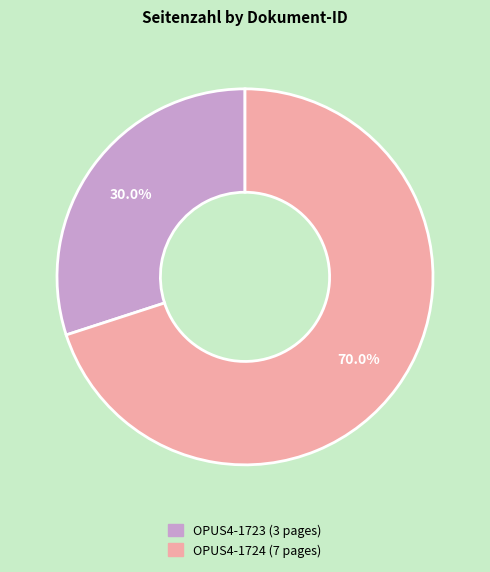

What is the largest slice in the pie chart?

OPUS4-1724